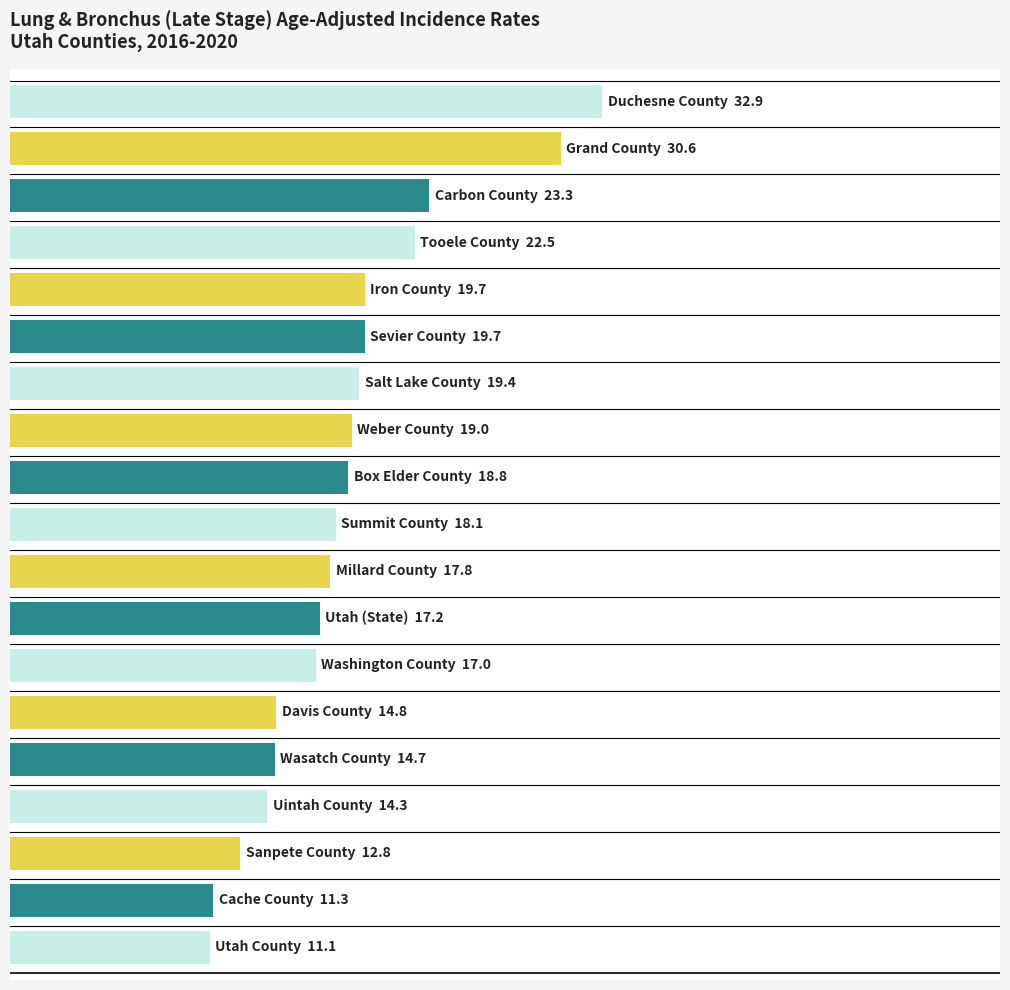

What is the smallest value displayed?

11.1